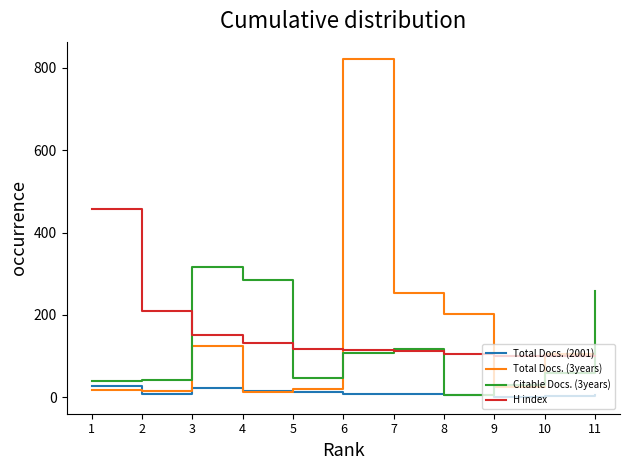

How many lines are shown in the chart?

4